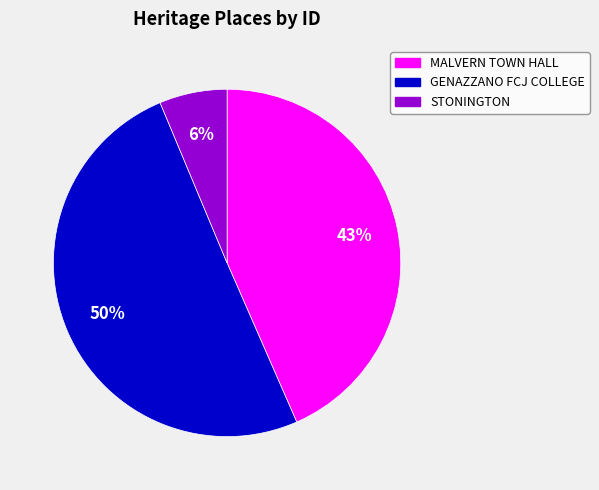

Is the sum of GENAZZANO FCJ COLLEGE and STONINGTON greater than half?

Yes